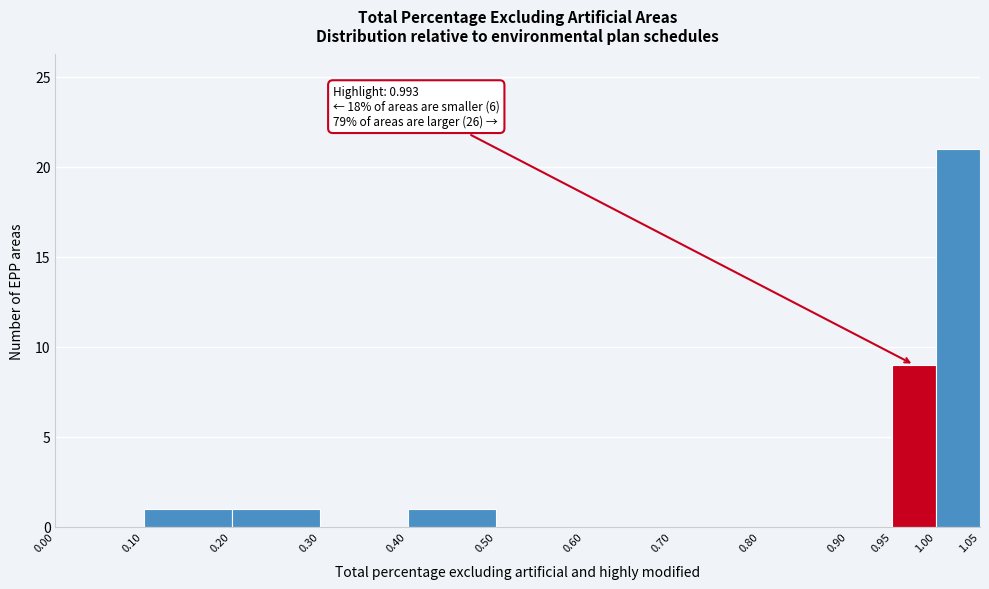

Over which range of the x-axis is the bar tallest?

1.00 to 1.05